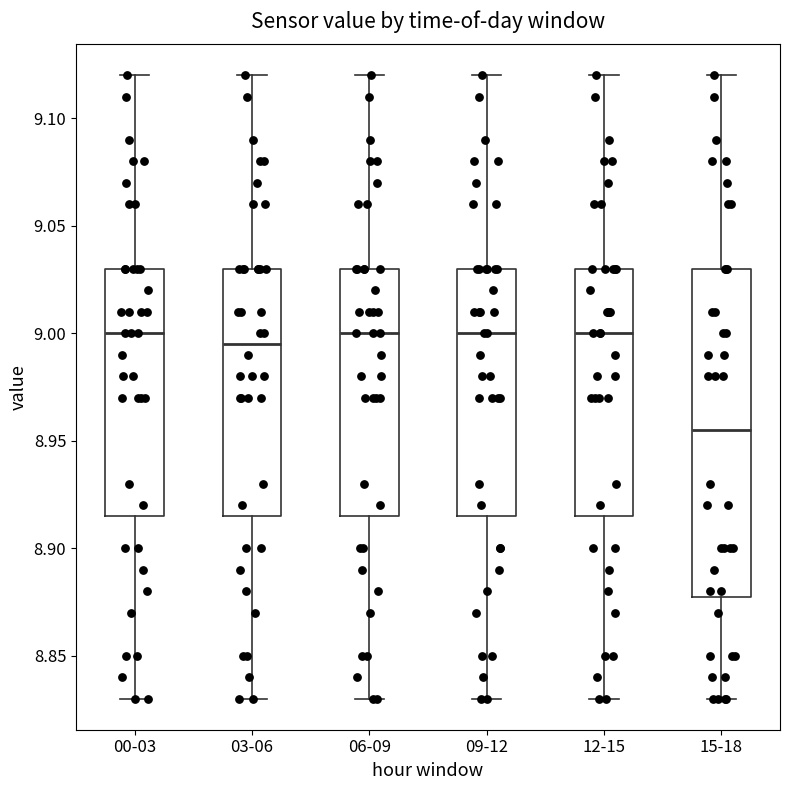

Reading left to right, transcribe this box plot: for each box, give where its median line is, the range the box spans, and where its two whiskers end, as read against the y-axis. The values are not printed on the chart, so give them approximately, as read against the axis.

00-03: median 9.000, box 8.915 to 9.030, whiskers 8.830 to 9.120
03-06: median 8.995, box 8.915 to 9.030, whiskers 8.830 to 9.120
06-09: median 9.000, box 8.915 to 9.030, whiskers 8.830 to 9.120
09-12: median 9.000, box 8.915 to 9.030, whiskers 8.830 to 9.120
12-15: median 9.000, box 8.915 to 9.030, whiskers 8.830 to 9.120
15-18: median 8.955, box 8.880 to 9.030, whiskers 8.830 to 9.120